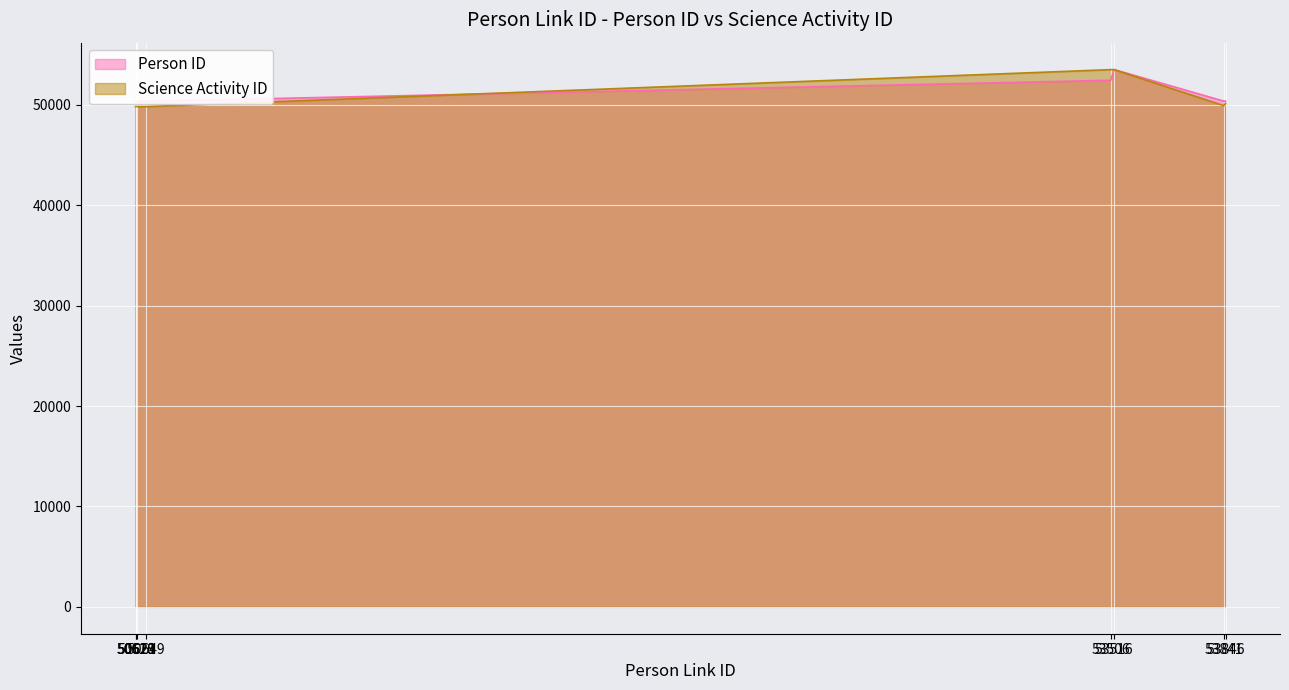

What are all the series names shown in the legend?

Person ID, Science Activity ID